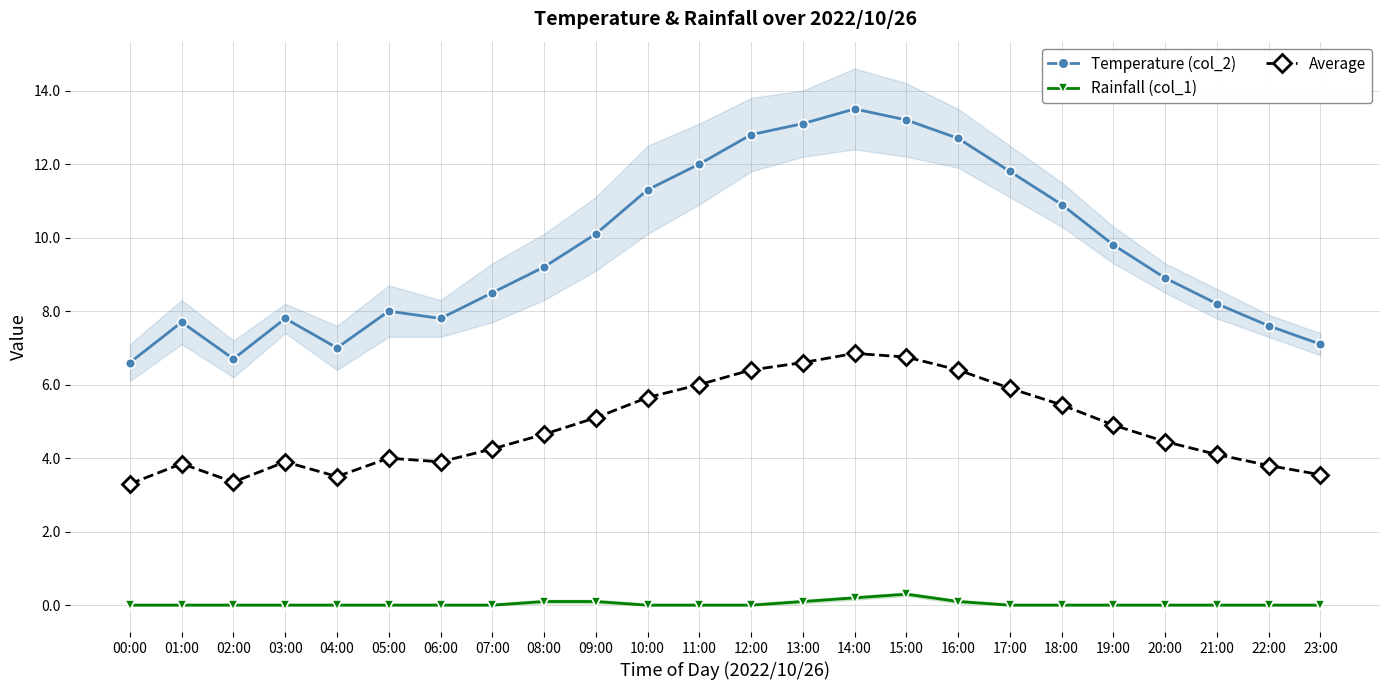

What are all the series names shown in the legend?

Temperature (col_2), Rainfall (col_1), Average